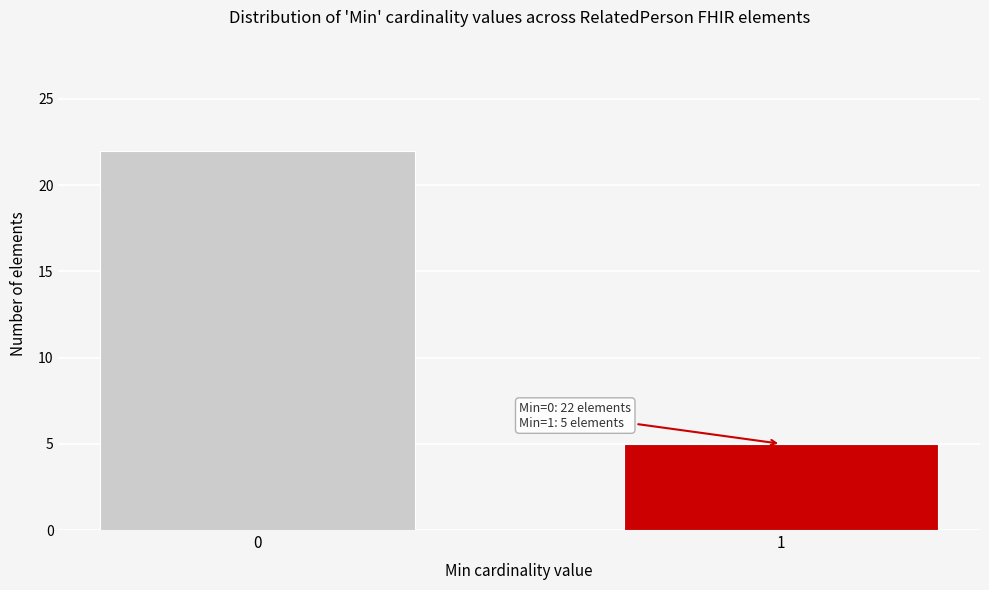

Reading right to left, transcribe all the data shown in this chart.

5	22